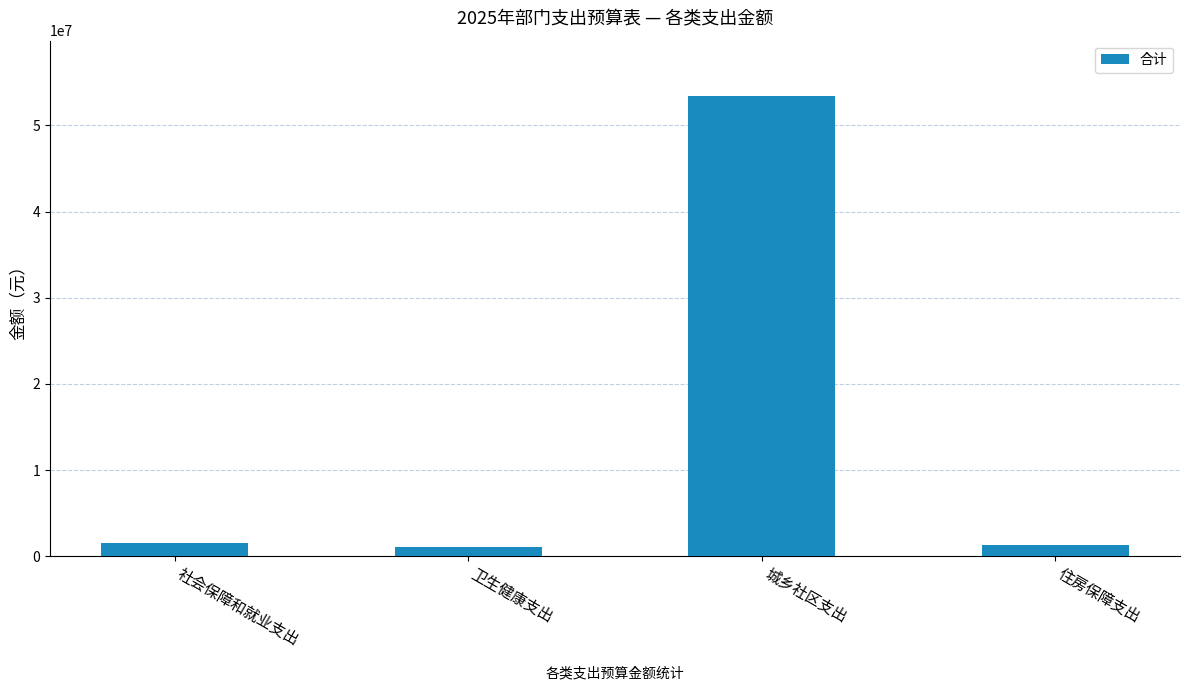

Which category has the highest value across all series?

城乡社区支出